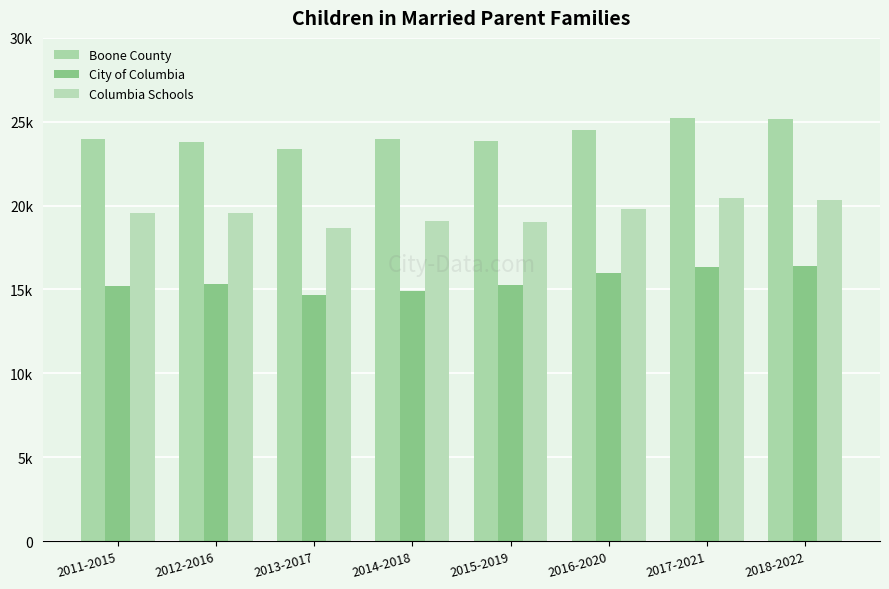

Which series has the largest total across all categories?

Boone County